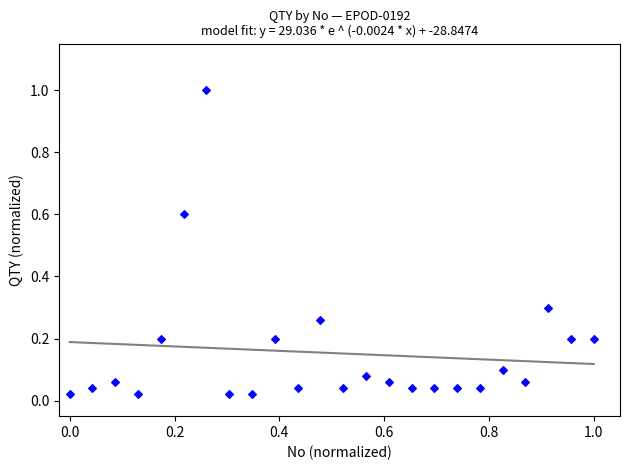

What is the range of X values (max minus min)?

1.0